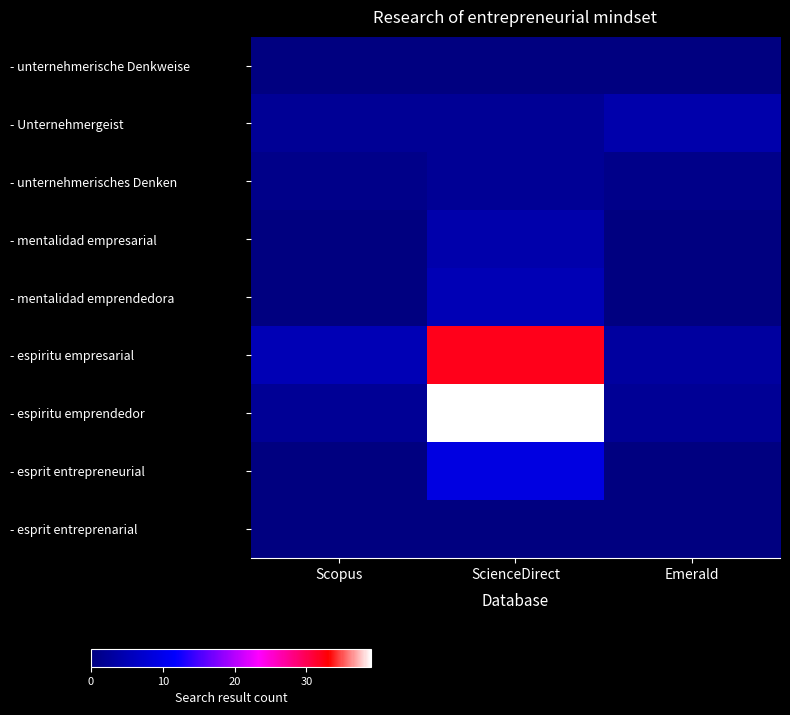

Reading right to left, extract all data points from this chart.

- unternehmerische Denkweise: Emerald=0	ScienceDirect=0	Scopus=0
- Unternehmergeist: Emerald=4	ScienceDirect=2	Scopus=2
- unternehmerisches Denken: Emerald=1	ScienceDirect=2	Scopus=1
- mentalidad empresarial: Emerald=0	ScienceDirect=4	Scopus=0
- mentalidad emprendedora: Emerald=0	ScienceDirect=5	Scopus=0
- espiritu empresarial: Emerald=3	ScienceDirect=32	Scopus=5
- espiritu emprendedor: Emerald=2	ScienceDirect=39	Scopus=2
- esprit entrepreneurial: Emerald=0	ScienceDirect=9	Scopus=0
- esprit entreprenarial: Emerald=0	ScienceDirect=0	Scopus=0